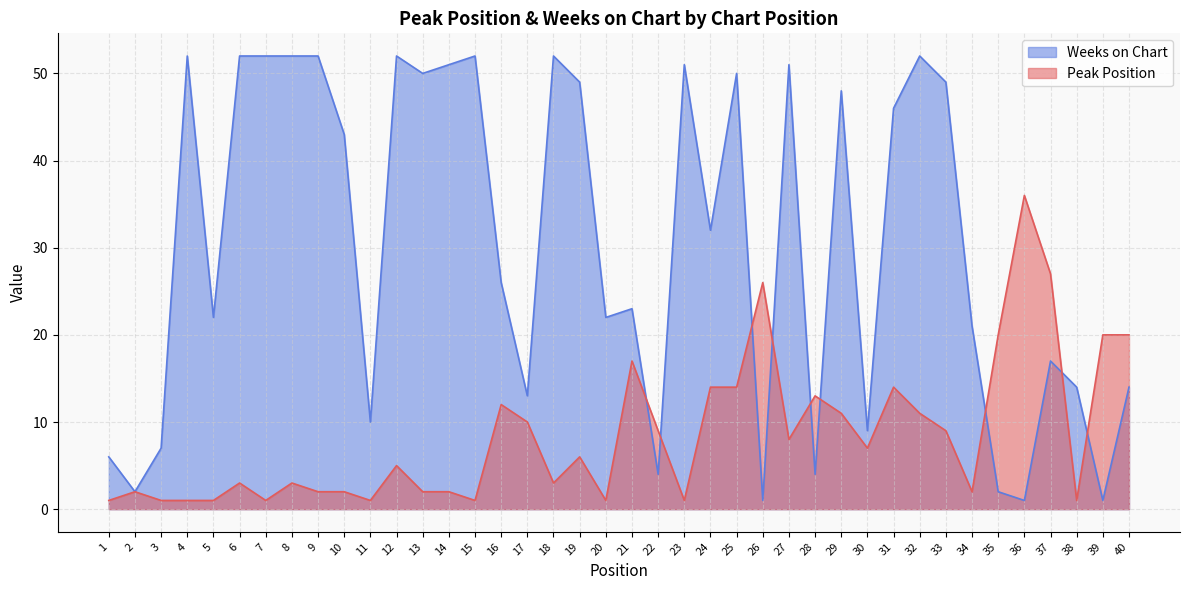

Which series has the largest range (max minus min)?

Weeks on Chart